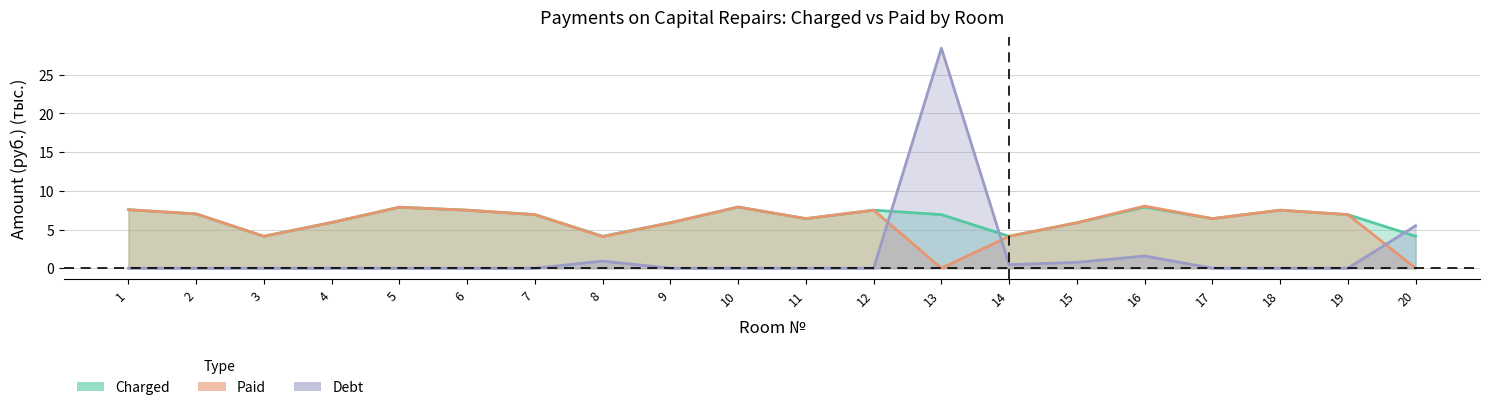

What is the sum of all debt values?

37.6